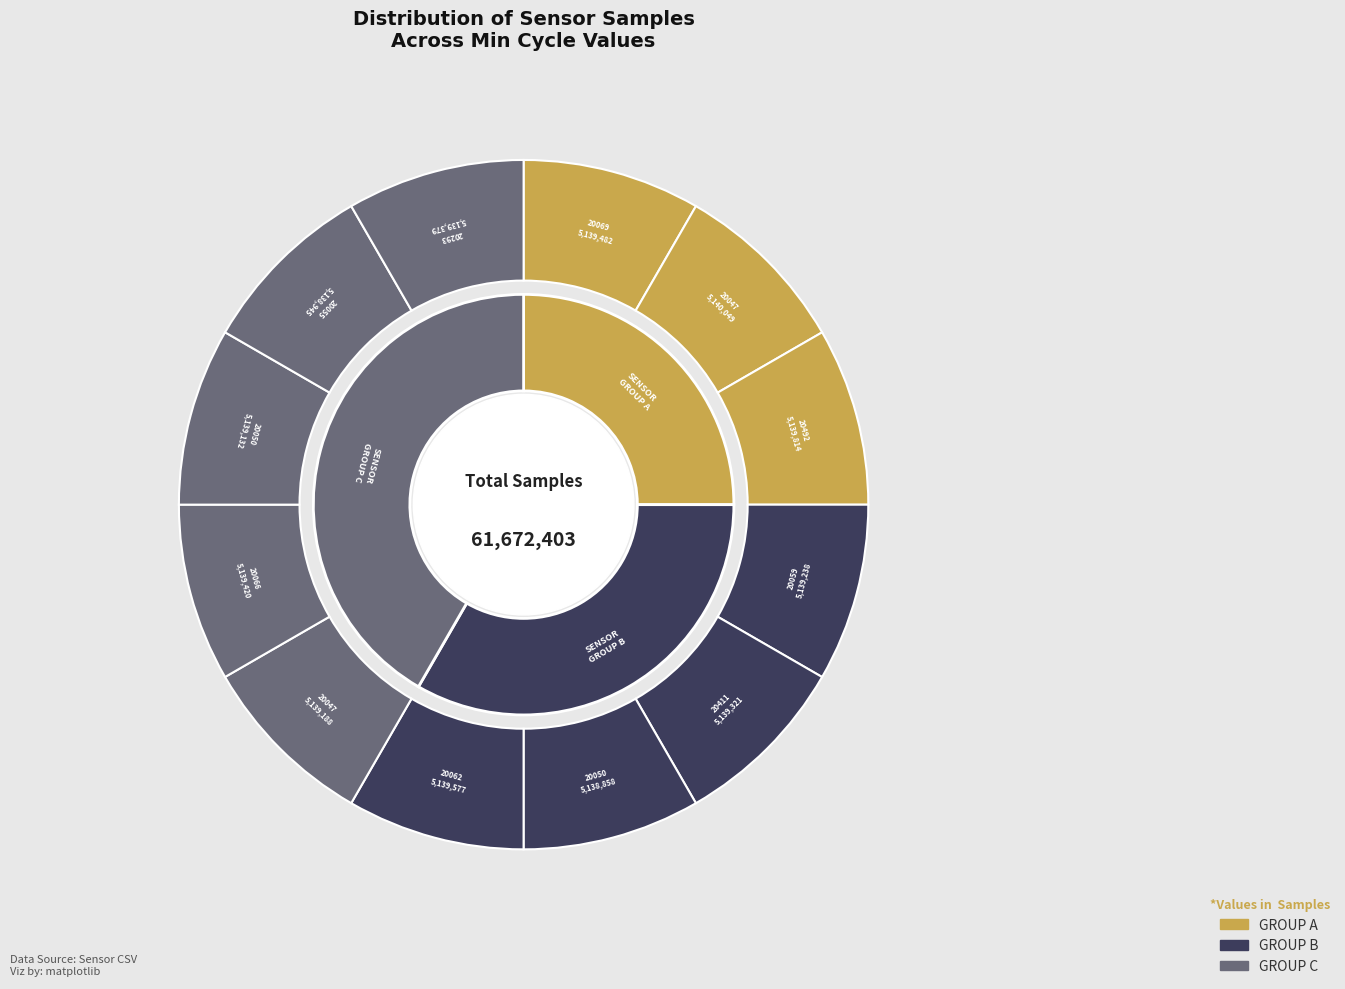

Between 20050 and 20059, which is larger?

20059